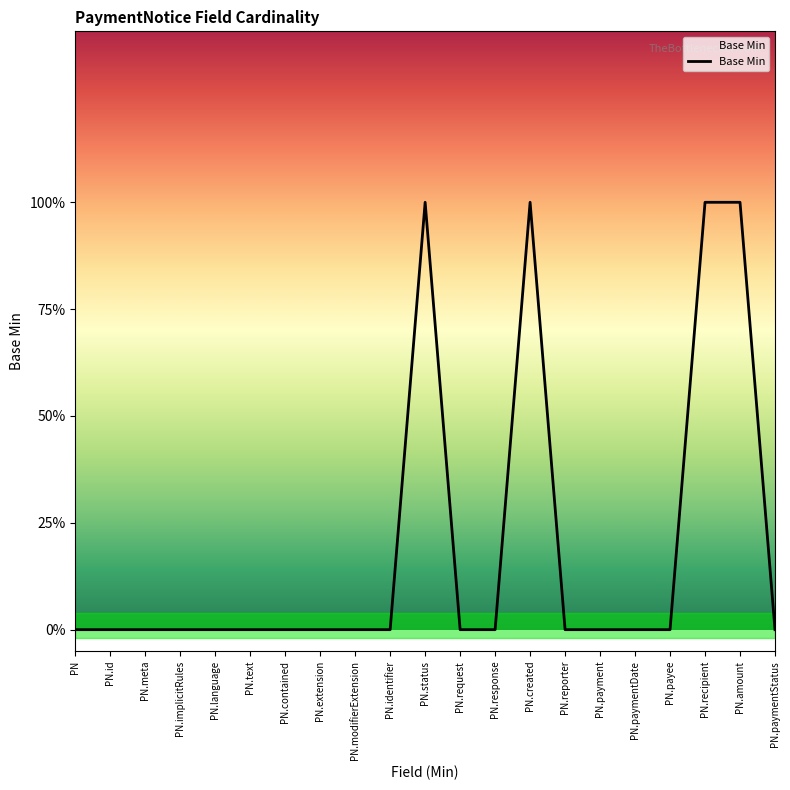

Is this an area chart (filled region under the line)?

Yes